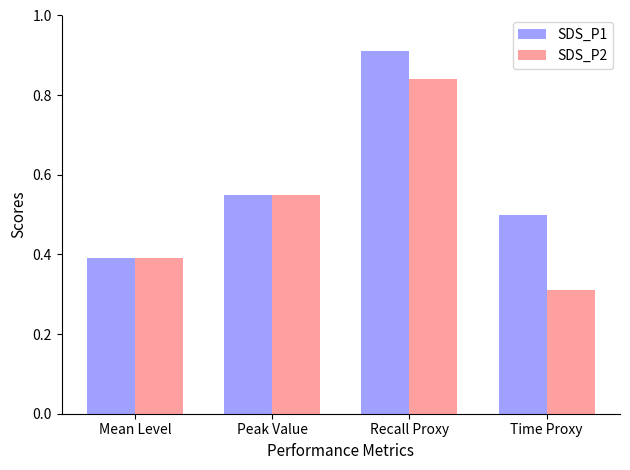

The value of SDS_P1 at Peak Value is 0.1. True or false?

False